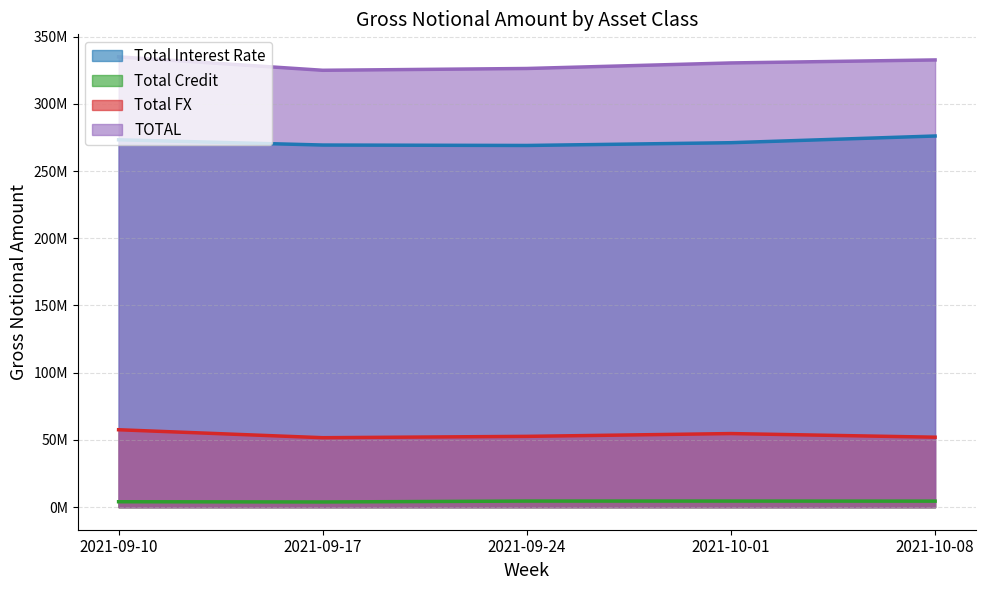

What are all the series names shown in the legend?

Total Interest Rate, Total Credit, Total FX, TOTAL